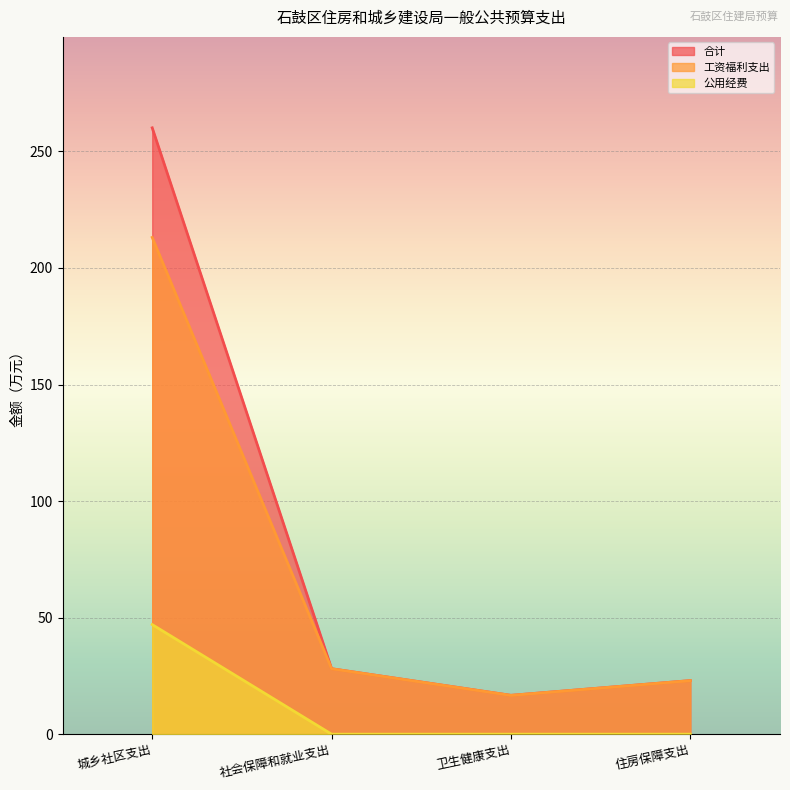

At 城乡社区支出, list the series in order from smallest to largest.

公用经费, 工资福利支出, 合计